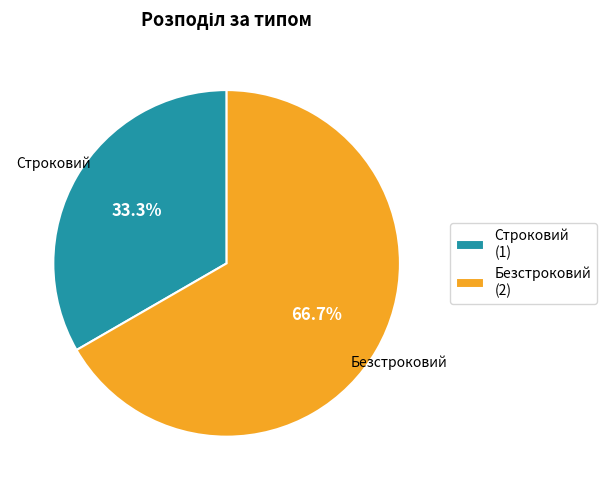

Is it true that Строковий is 18% of the pie?

False